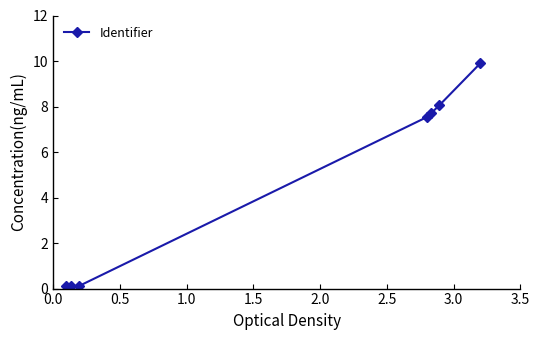

What is the value of the 5th point from the left?

7.7